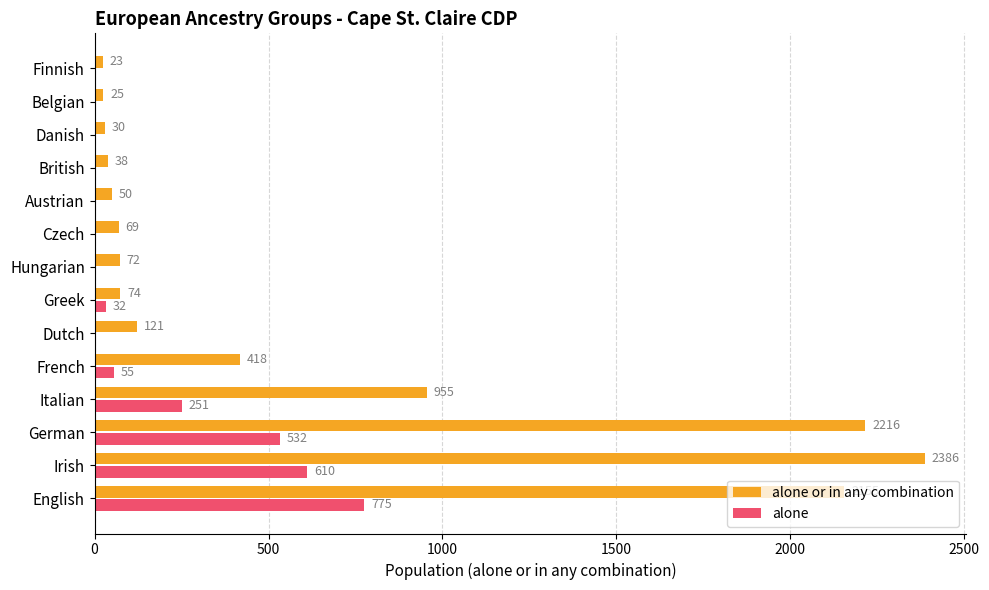

At which label is alone closest to 387?

Italian